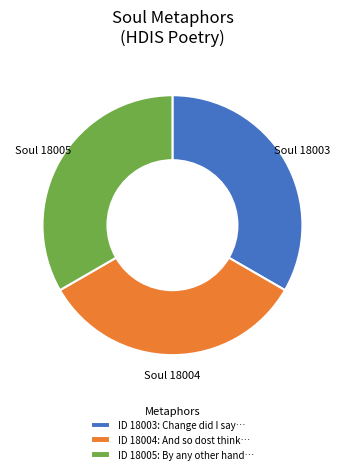

Is there a majority slice in this chart?

No